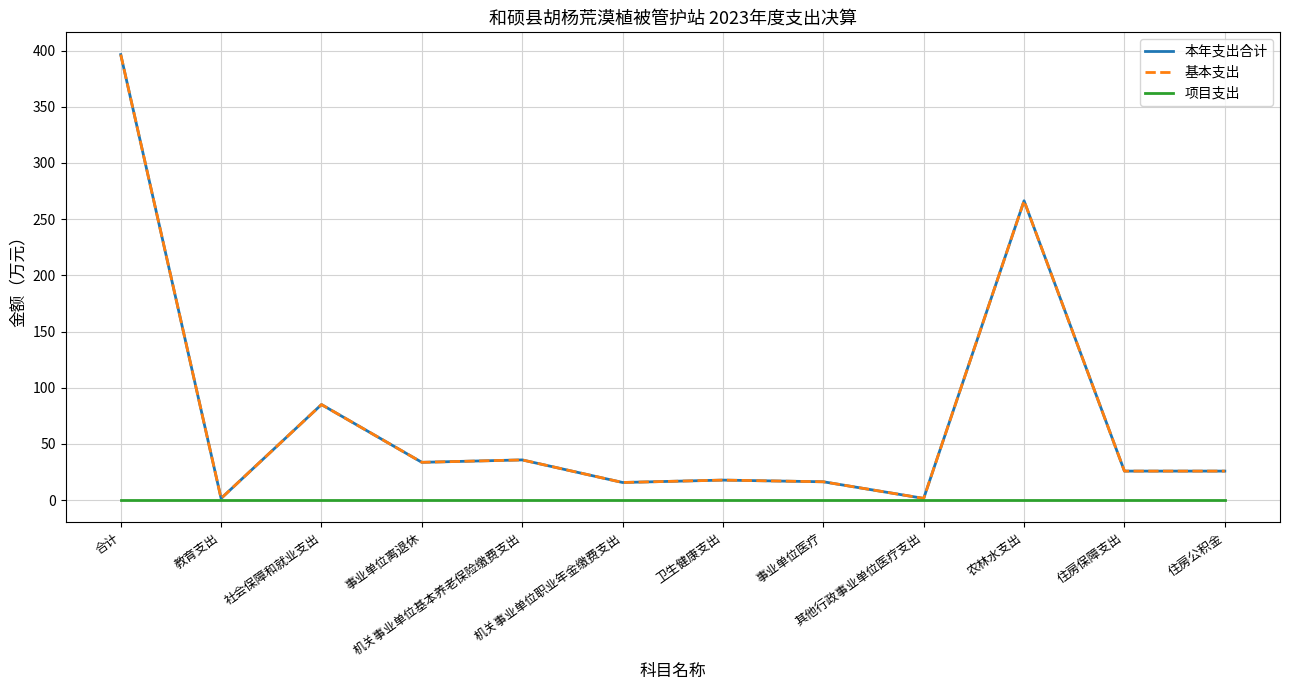

The 本年支出合计 series shows 141.3 at 社会保障和就业支出. True or false?

False